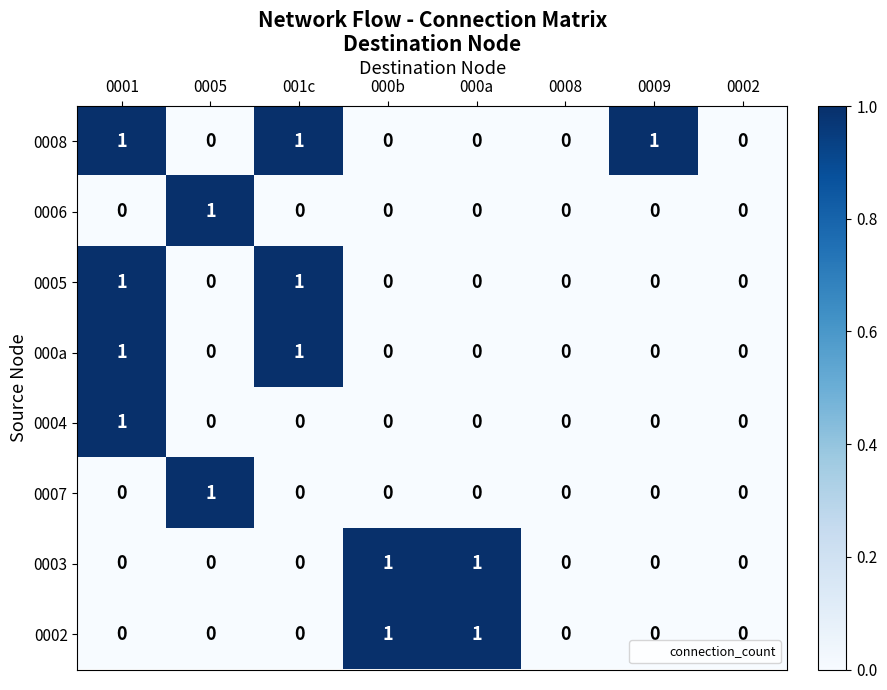

Which series has the largest total across all categories?

0008